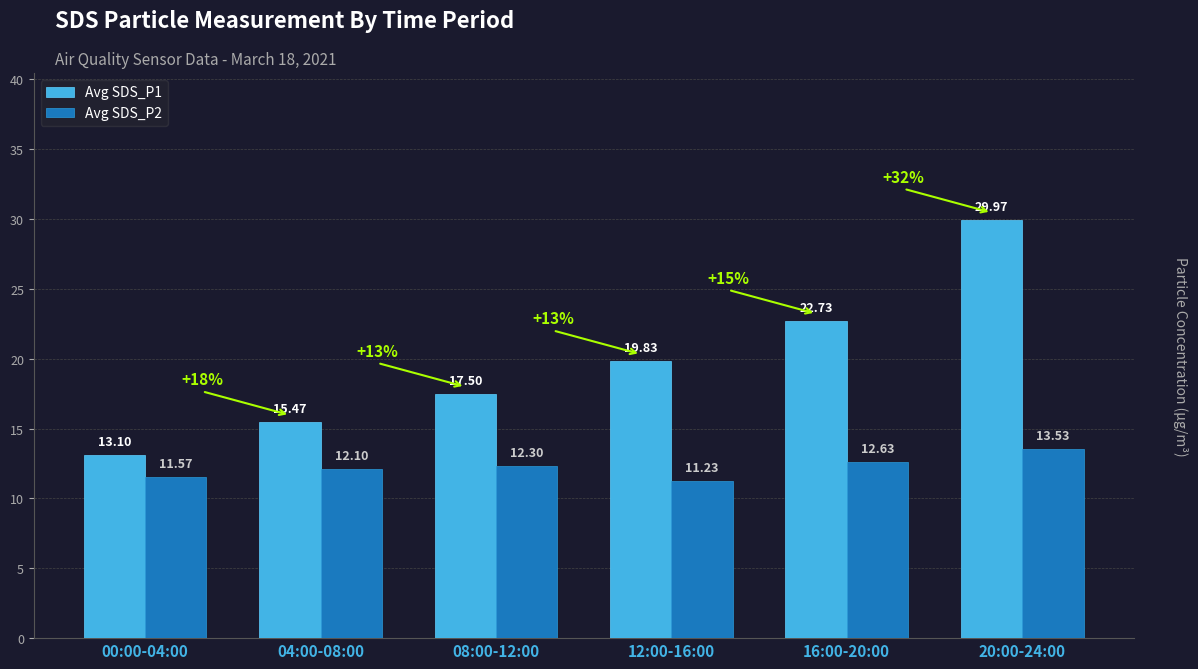

Which category has the lowest value in the Avg SDS_P1 series?

00:00-04:00